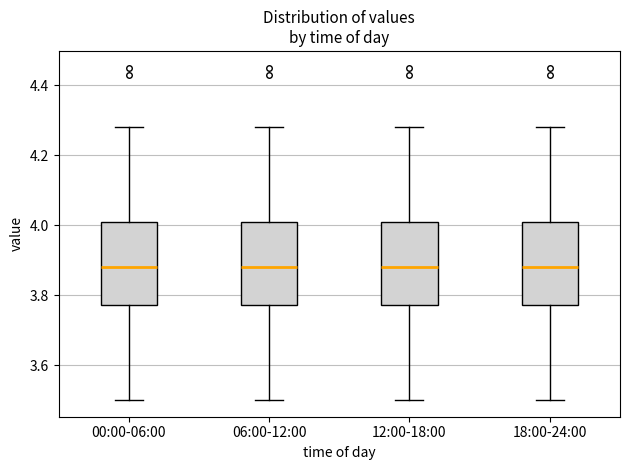

Reading left to right, read every box against the y-axis: the position of its median line, the range the box covers, and the ends of its whiskers. The values are not printed on the chart, so give them approximately, as read against the axis.

00:00-06:00: median 3.88, box 3.78 to 4.00, whiskers 3.50 to 4.28
06:00-12:00: median 3.88, box 3.78 to 4.00, whiskers 3.50 to 4.28
12:00-18:00: median 3.88, box 3.78 to 4.00, whiskers 3.50 to 4.28
18:00-24:00: median 3.88, box 3.78 to 4.00, whiskers 3.50 to 4.28